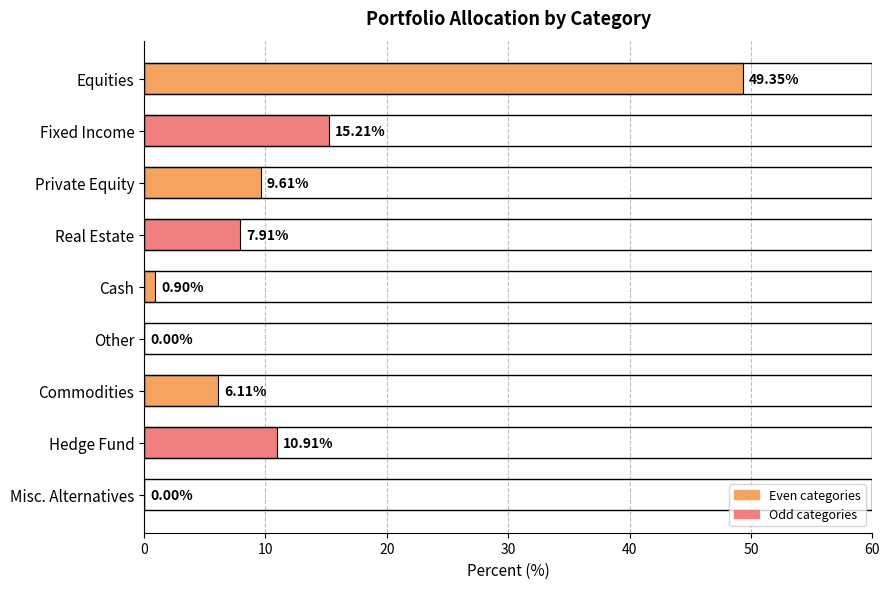

Are the bars horizontal?

Yes